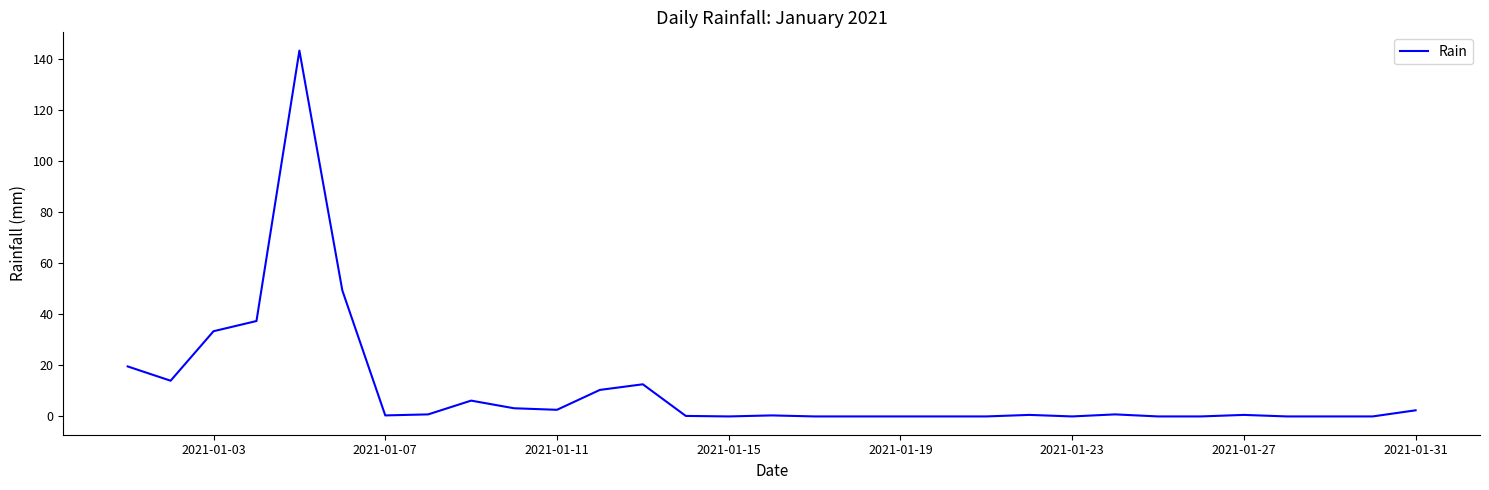

What is the maximum value shown in the chart?

143.4